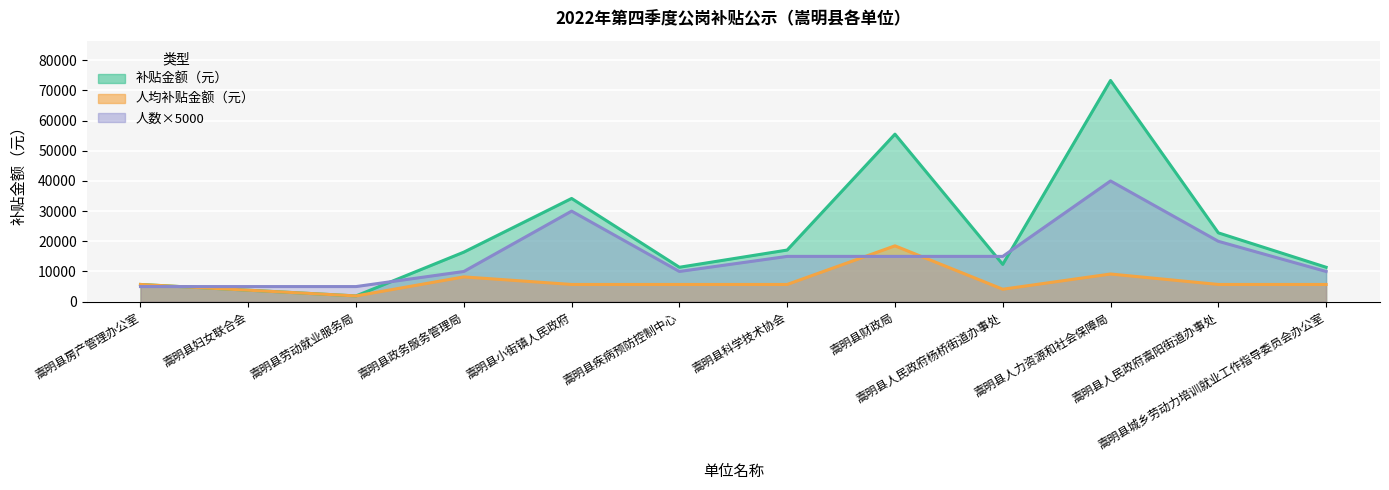

Rank the series by their average value, from lowest to highest.

人数, 补贴金额（元）